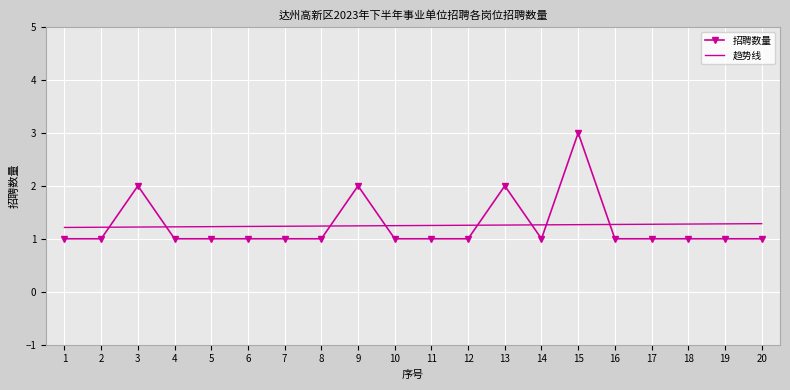

What is the total value across all series at 17?

2.3